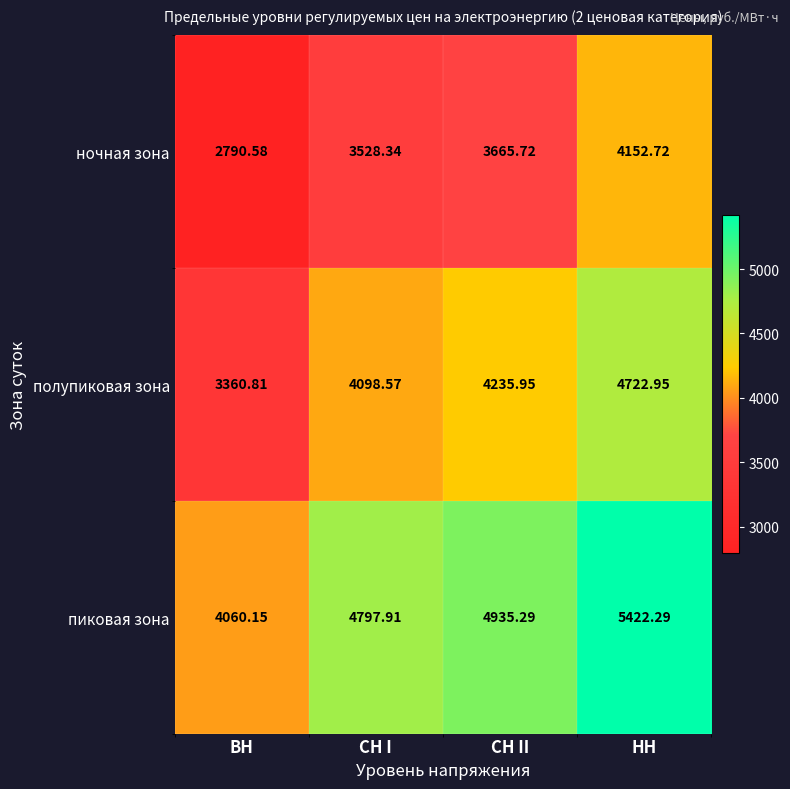

At which category does the chart reach its minimum across all series?

ВН